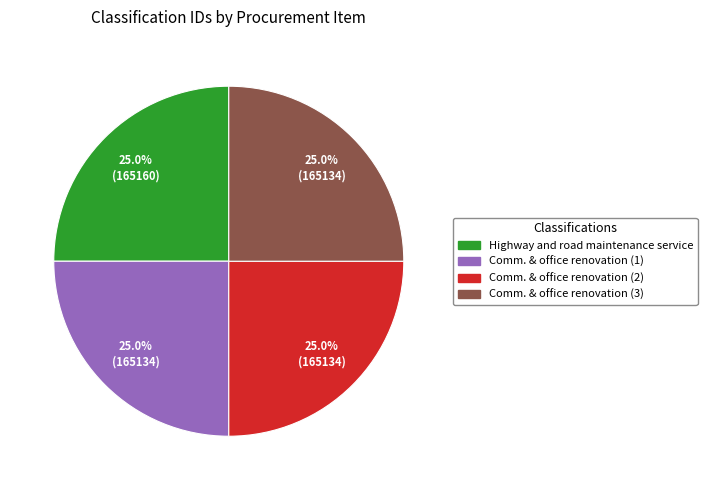

How much of the chart is everything except Comm. & office renovation (3)?

75.0%